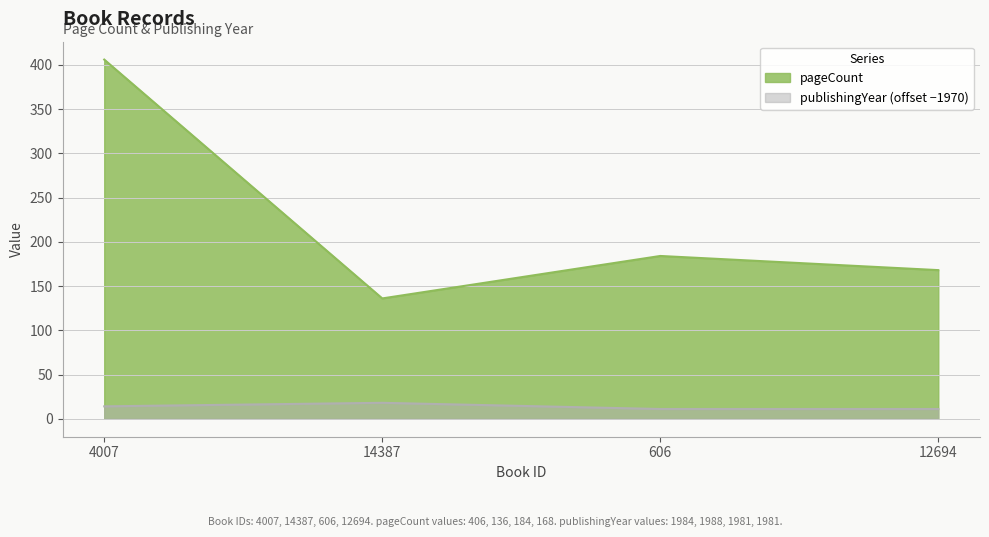

What is the maximum value for publishingYear?

18